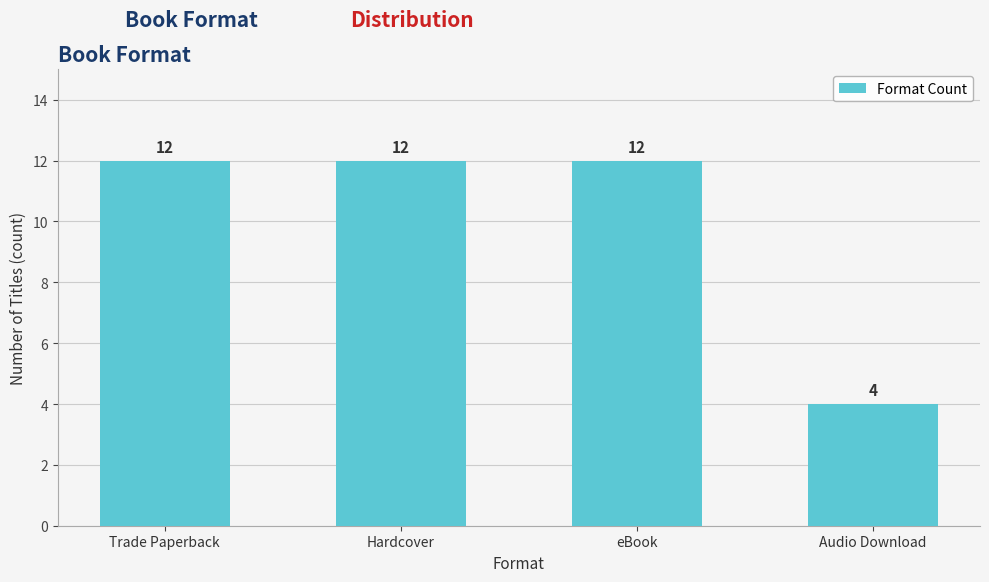

What is the difference between the maximum and minimum values?

8